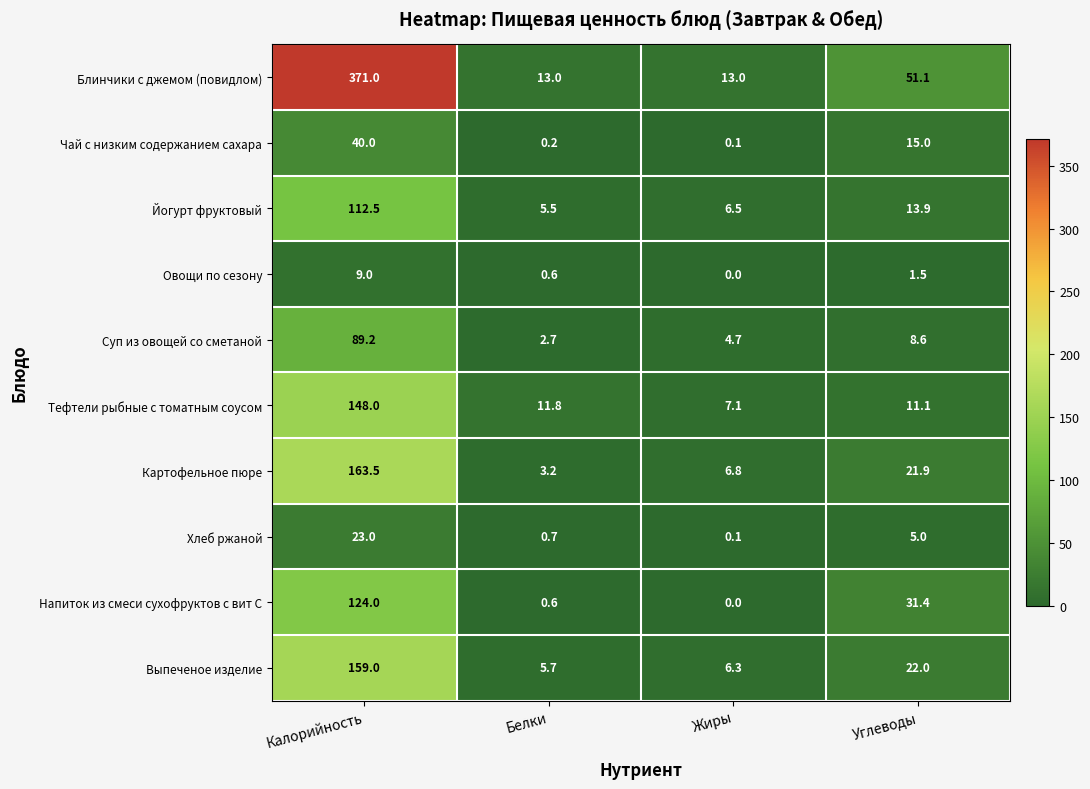

What is the difference between the maximum and minimum values in the Хлеб ржаной series?

22.9